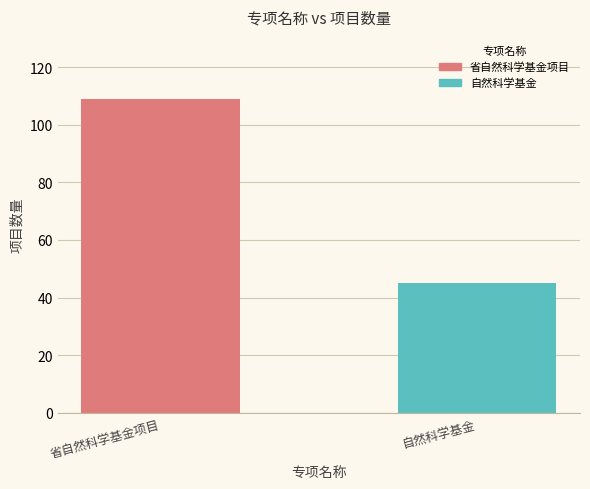

True or false: the data shows 55 at 省自然科学基金项目.

False